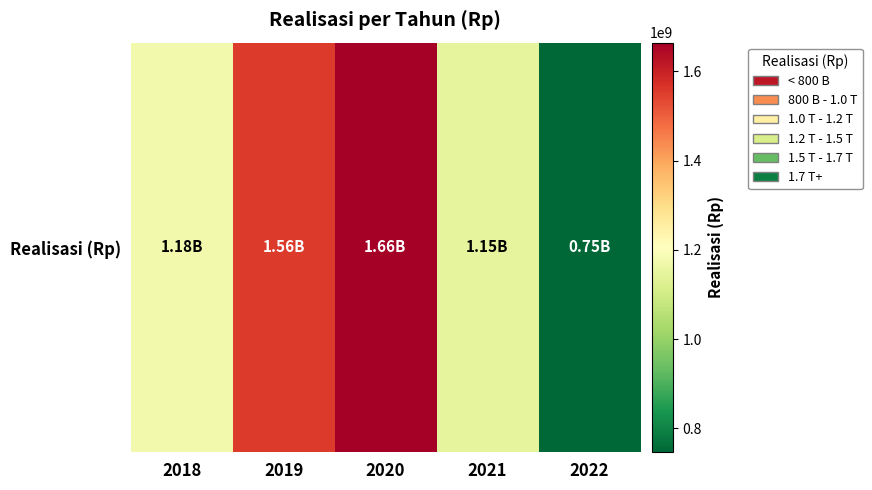

List the labels in order of value, smallest first.

2022, 2021, 2018, 2019, 2020